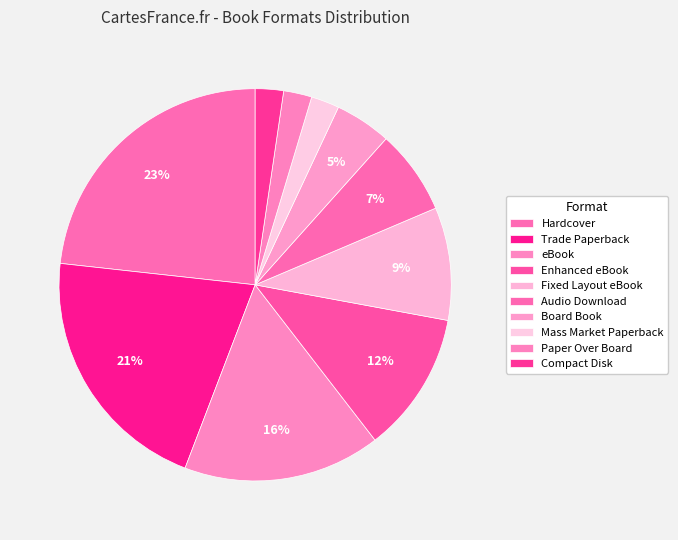

How many segments does this pie chart have?

10